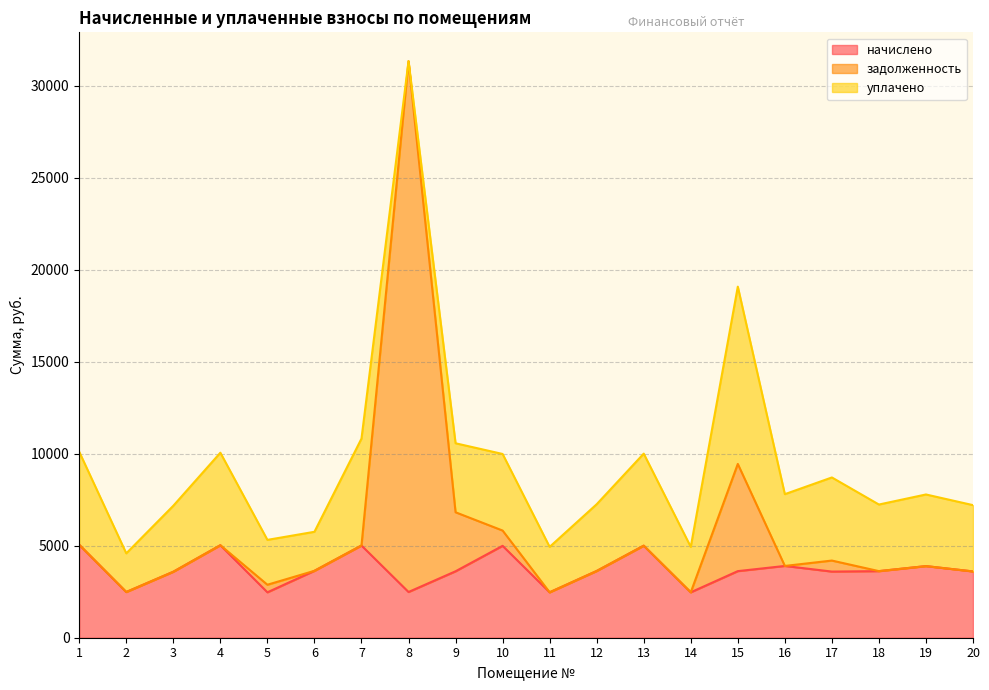

What is the average value of the начислено series?

3706.5